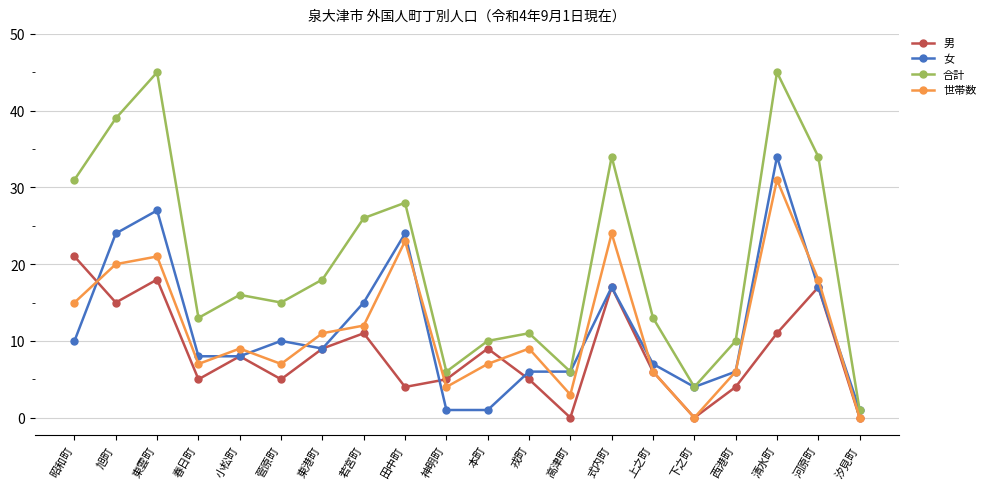

The 男 series shows 16 at 東港町. True or false?

False